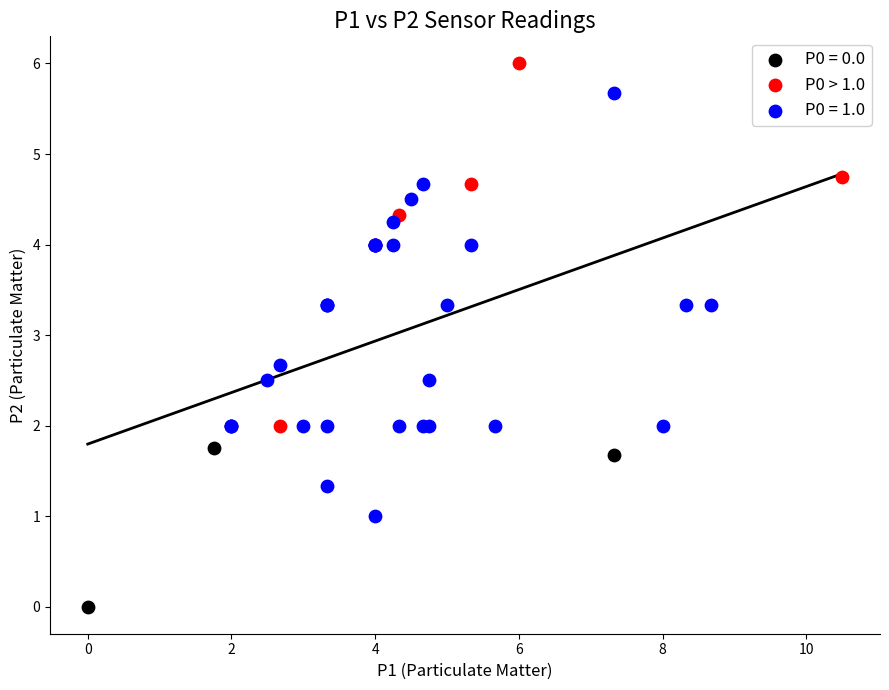

Which series has the largest Y range (max minus min)?

P0 = 1.0